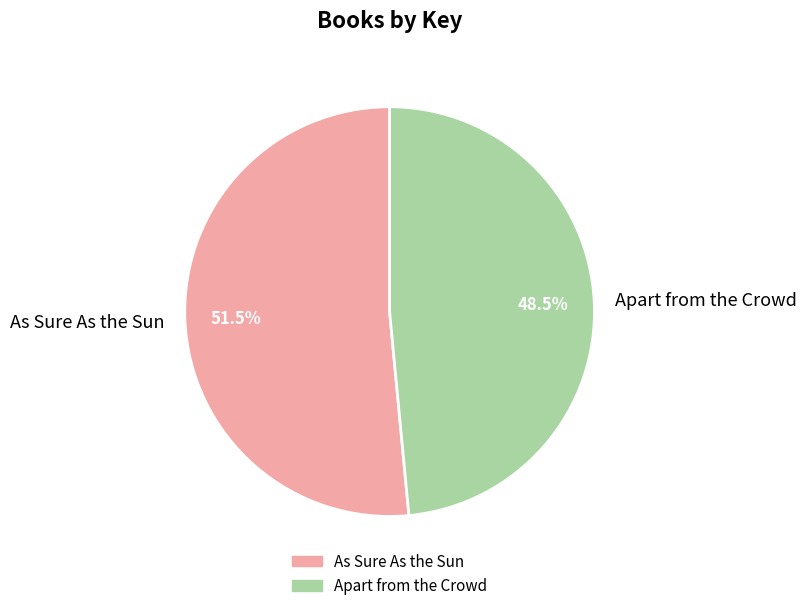

How many slices are in this pie chart?

2